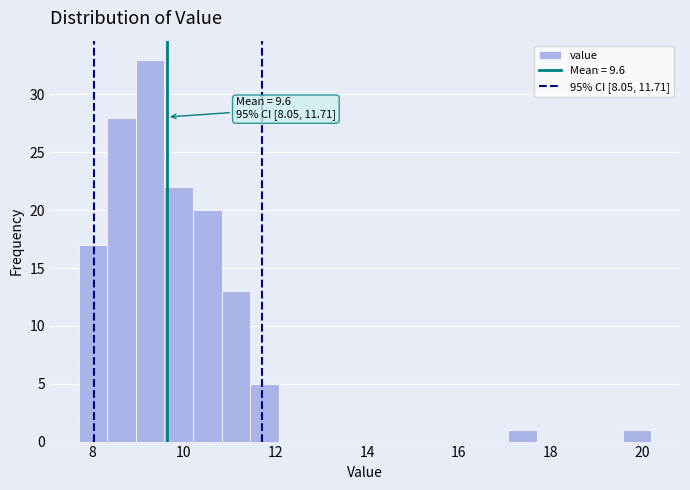

Read against the x-axis, roughly where is the centre of the tallest bar?

9.2